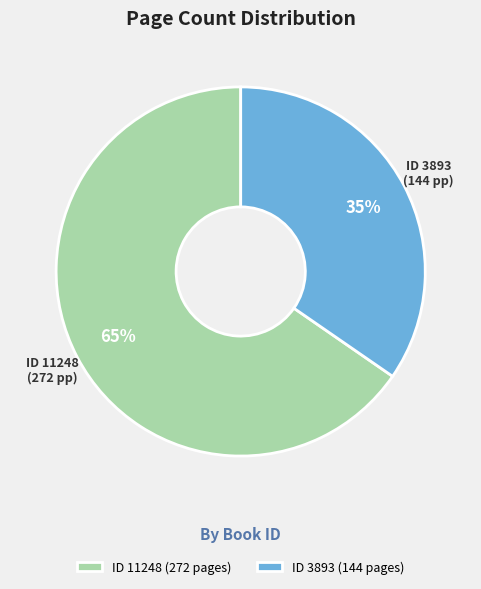

To the nearest percent, what is the average slice percentage?

50%